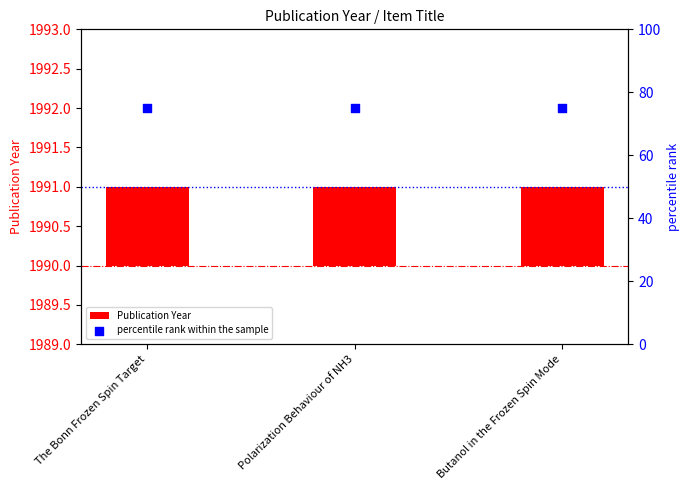

At how many categories does at least one series exceed 32?

3